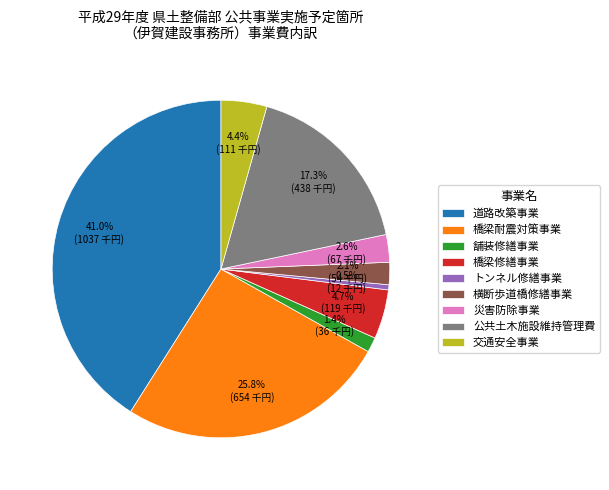

Approximately how many times larger is the value at 橋梁耐震対策事業 compared to 橋梁修繕事業?

5.5